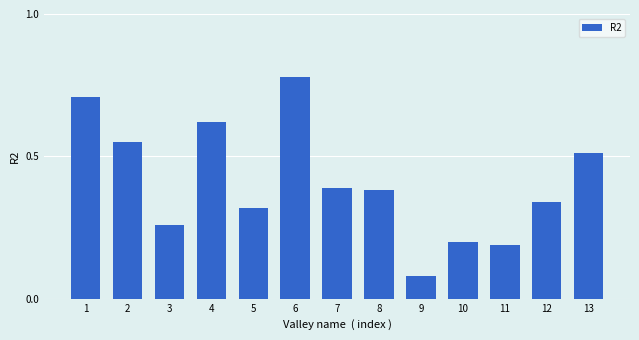

Where is the data nearest to the value 0?

9